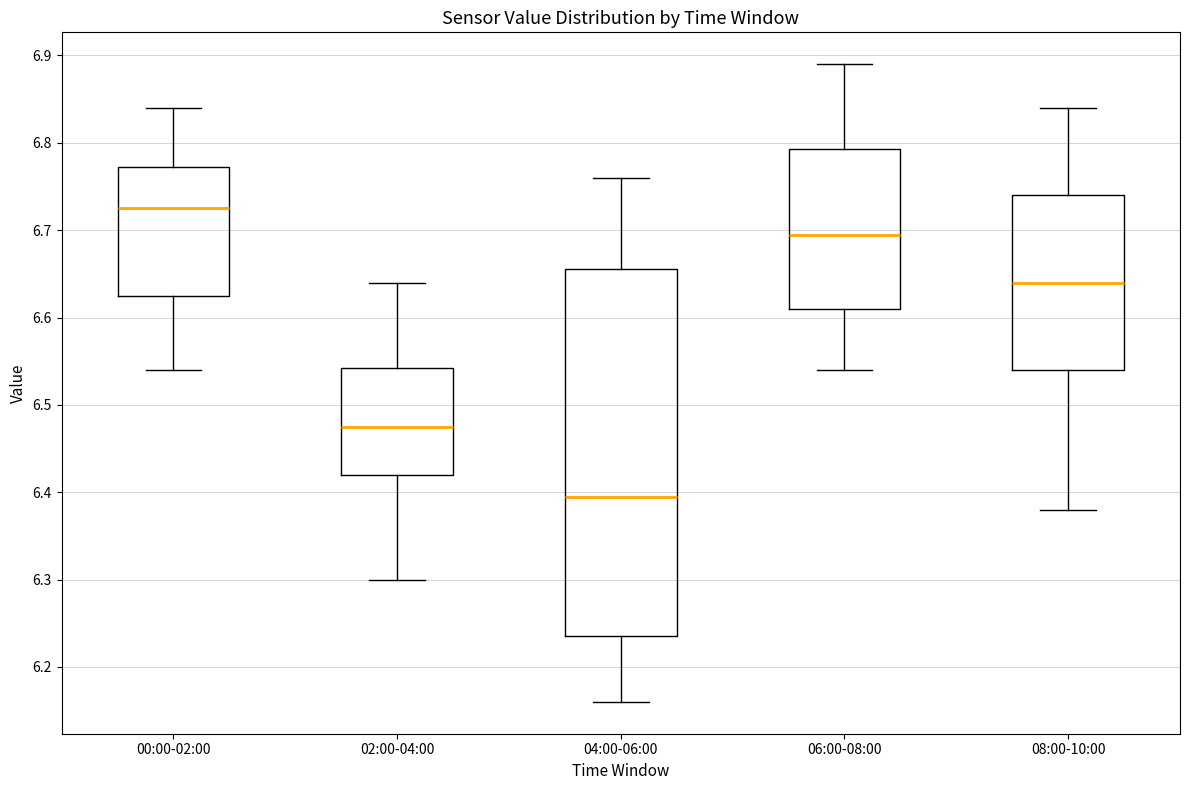

Which box's median line is the lowest?

04:00-06:00